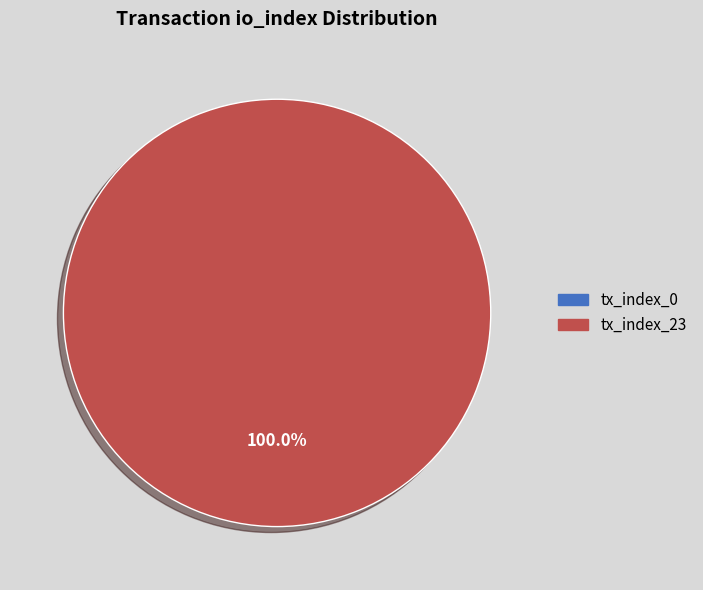

What is the largest slice in the pie chart?

tx_index_23